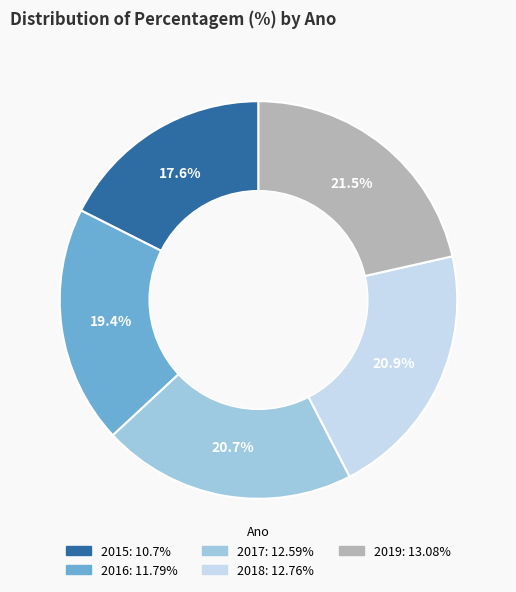

Between 2015 and 2017, which is larger?

2017